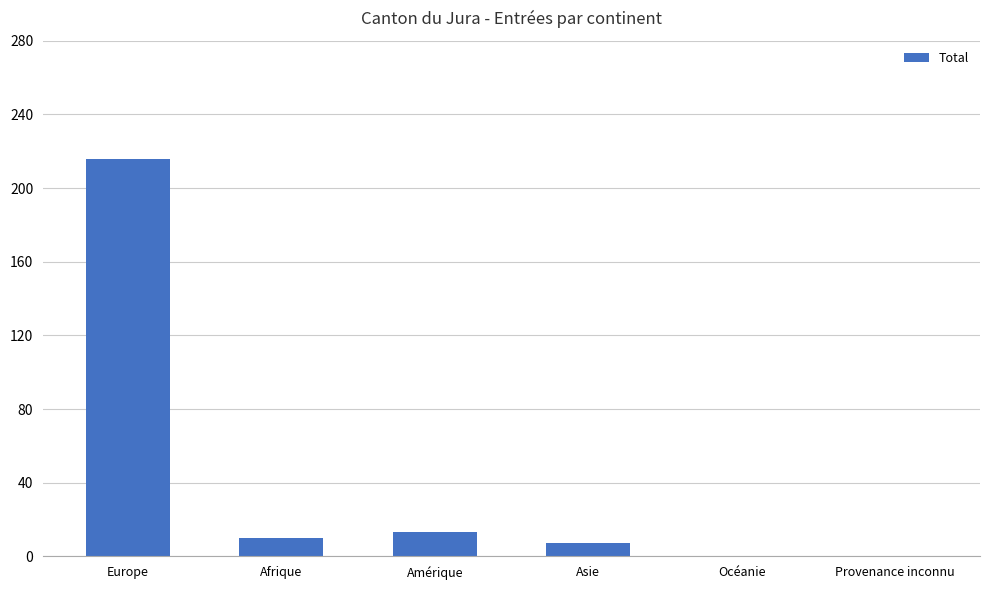

What is the sum of the values at Asie and Europe?

223